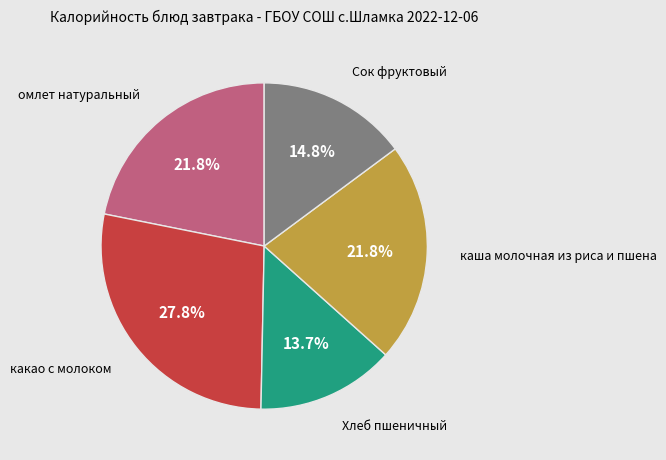

Is there a majority slice in this chart?

No